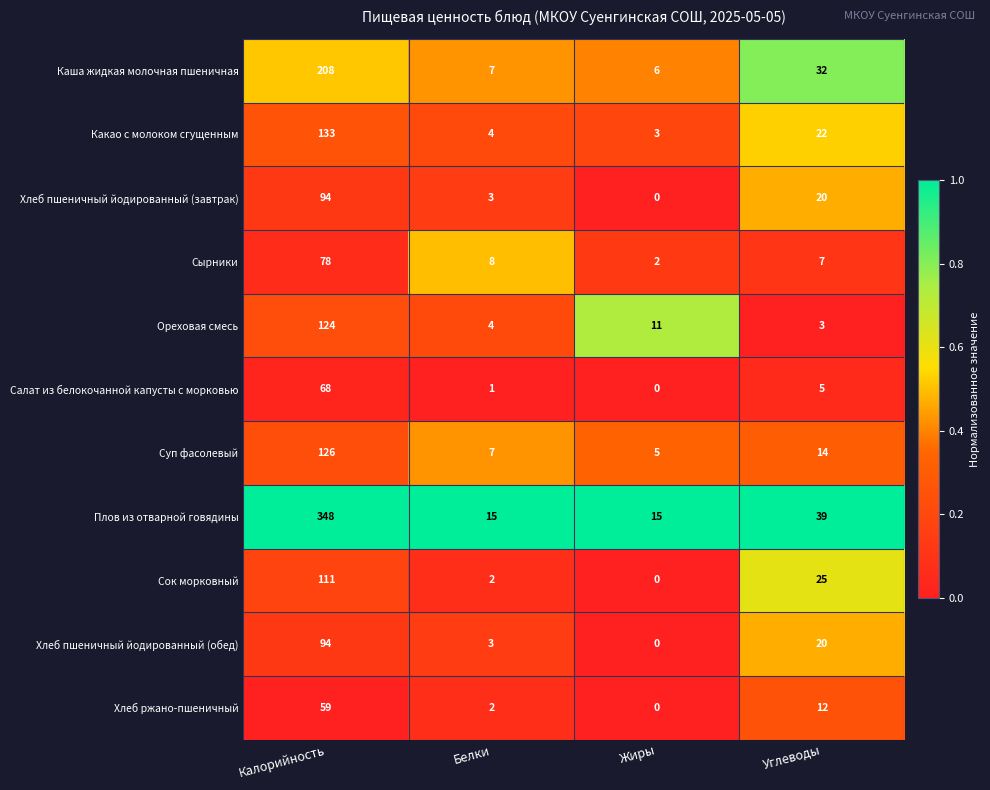

What is the difference between the Ореховая смесь values at Калорийность and Белки?

120